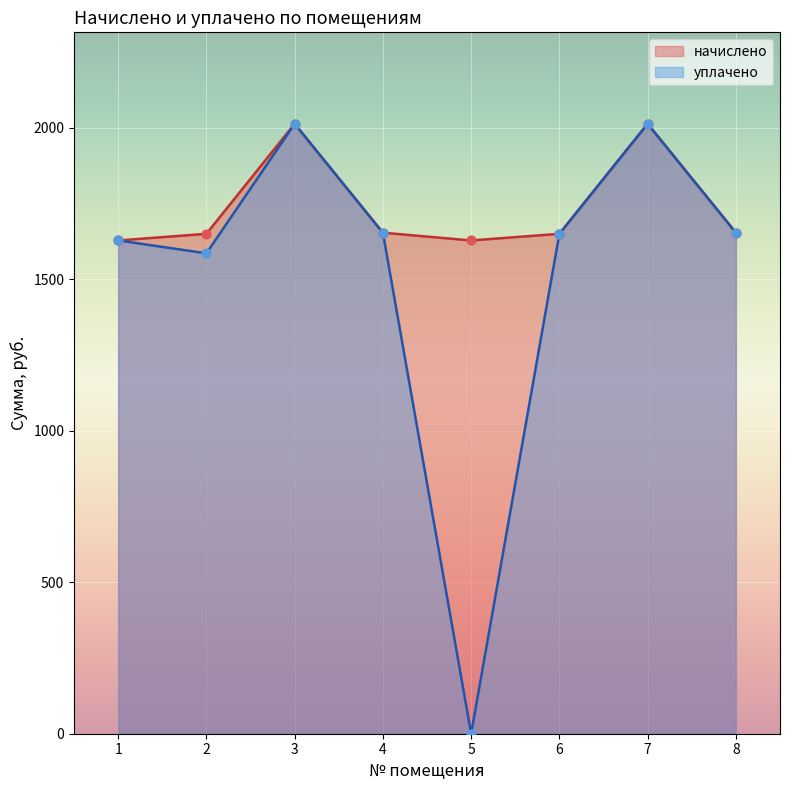

Is the value of уплачено at 3 greater than the value of начислено at 8?

Yes